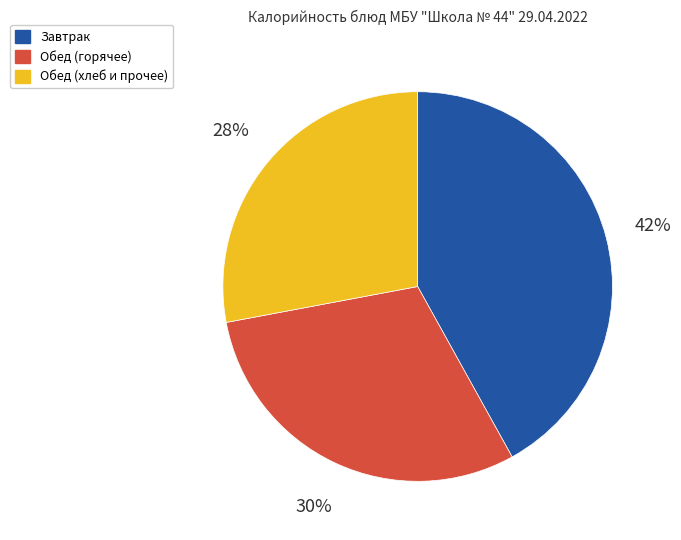

Is there a majority slice in this chart?

No